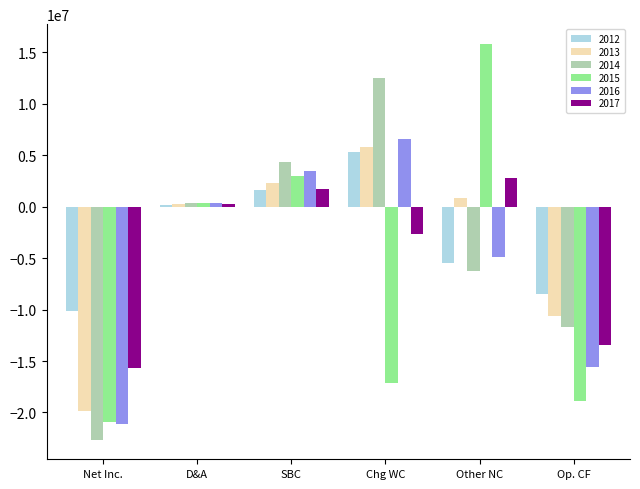

What is the sum of all 2017 values?

-26832324